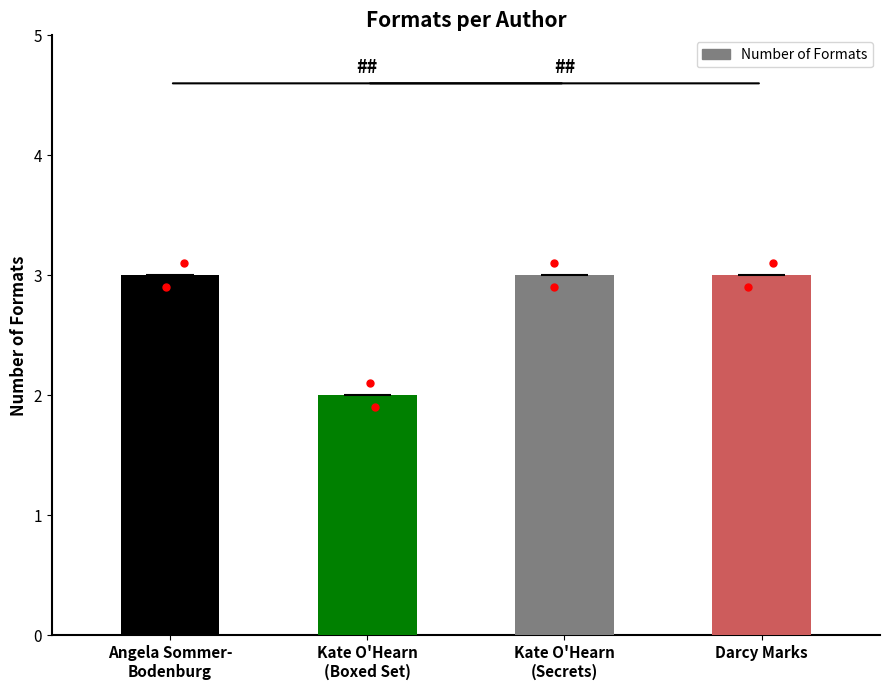

How many bars are there in total?

4